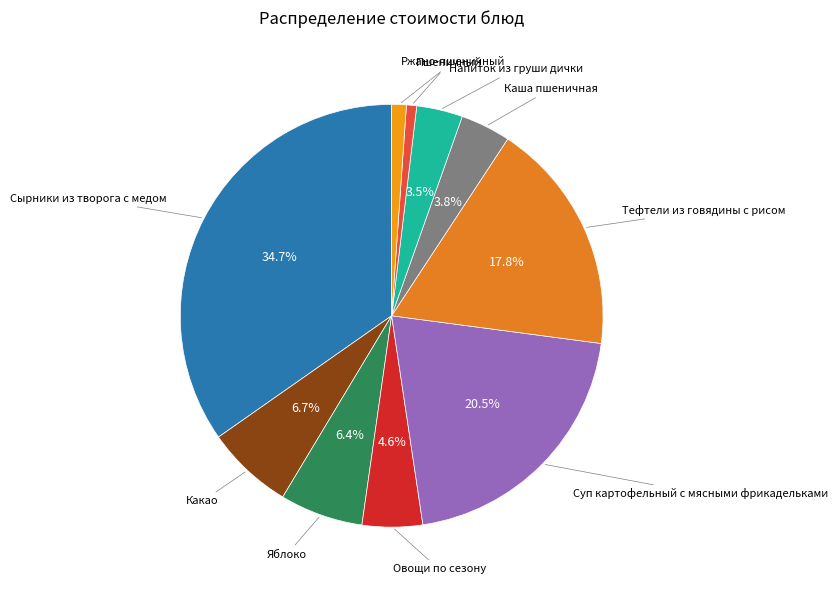

How many slices are in this pie chart?

10